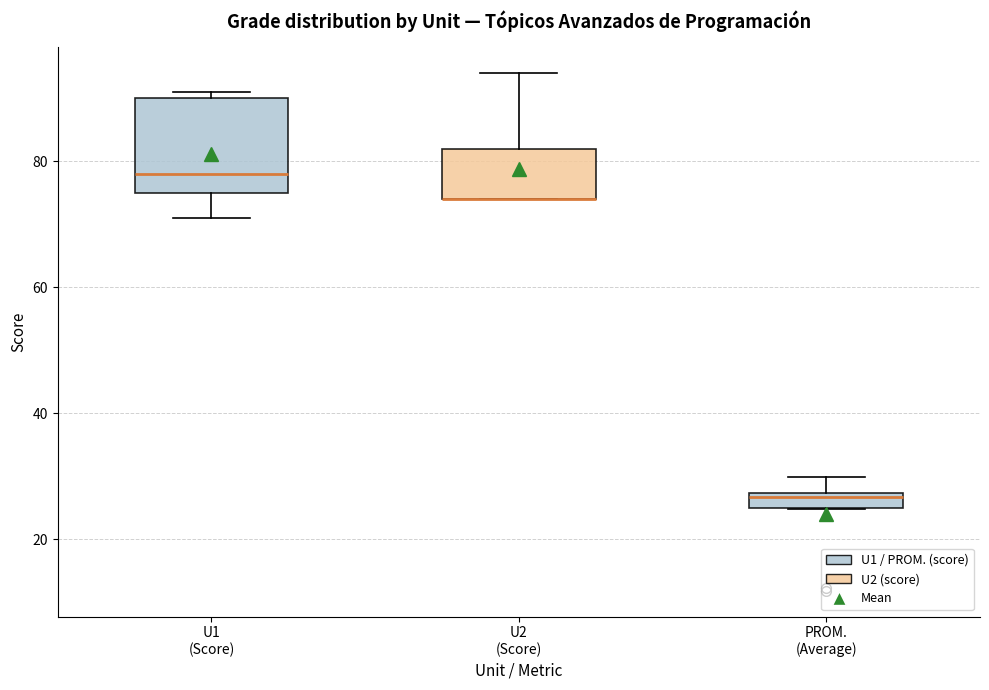

Which box is the tallest, from its lower edge to its upper edge?

U1 (Score)